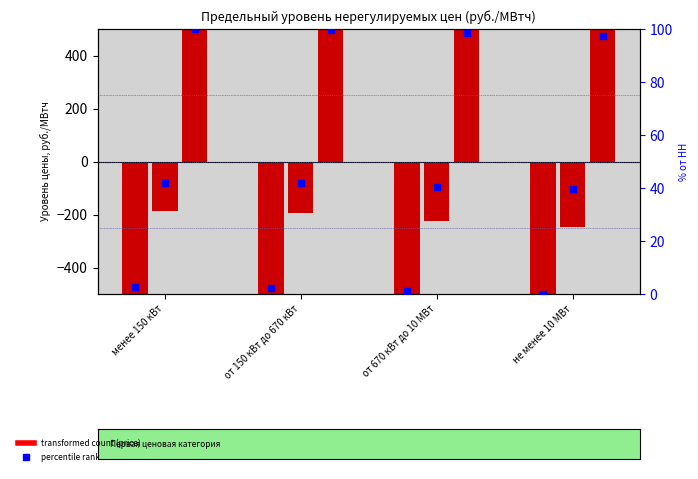

At how many categories does at least one series exceed -1055?

4